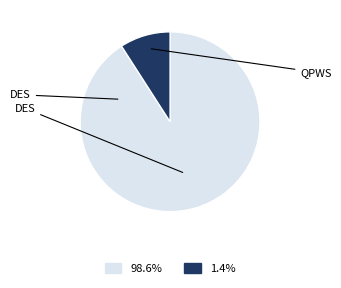

Is there any slice that represents more than half of the pie?

Yes